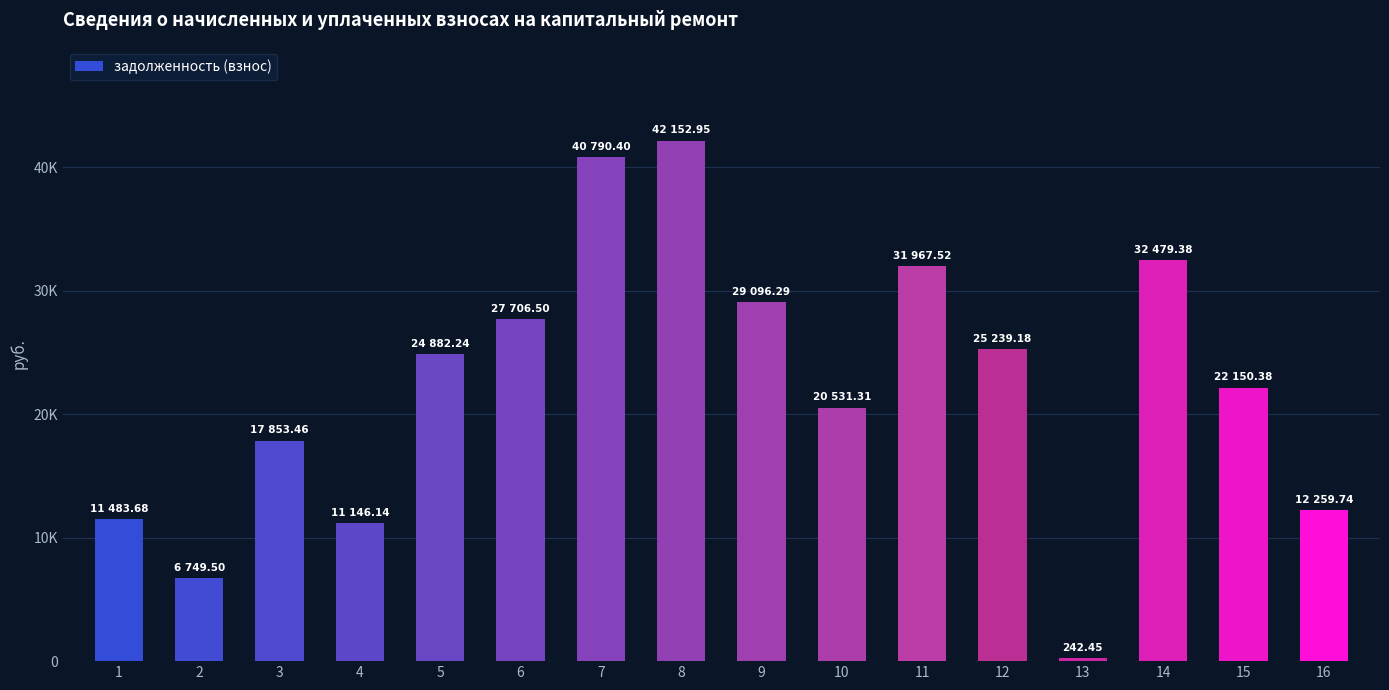

The chart shows a value of 20531.3 at 10. True or false?

True